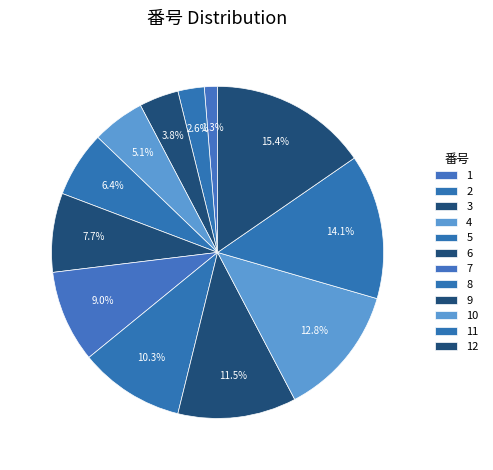

Rank the categories by value from highest to lowest.

12, 11, 10, 9, 8, 7, 6, 5, 4, 3, 2, 1